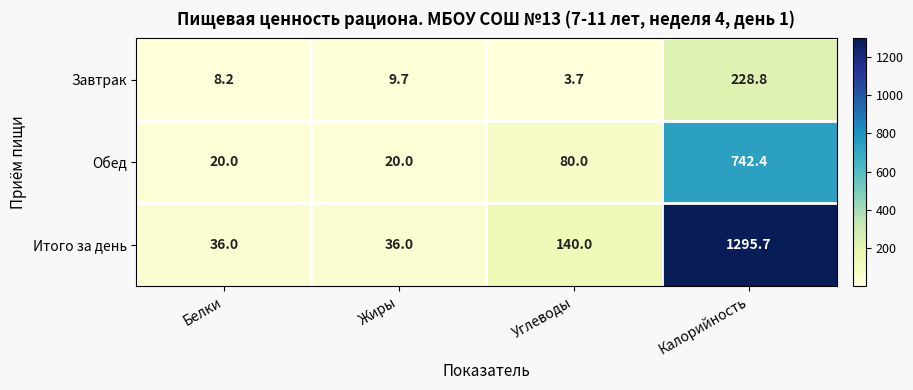

At how many categories does at least one series exceed 914?

1